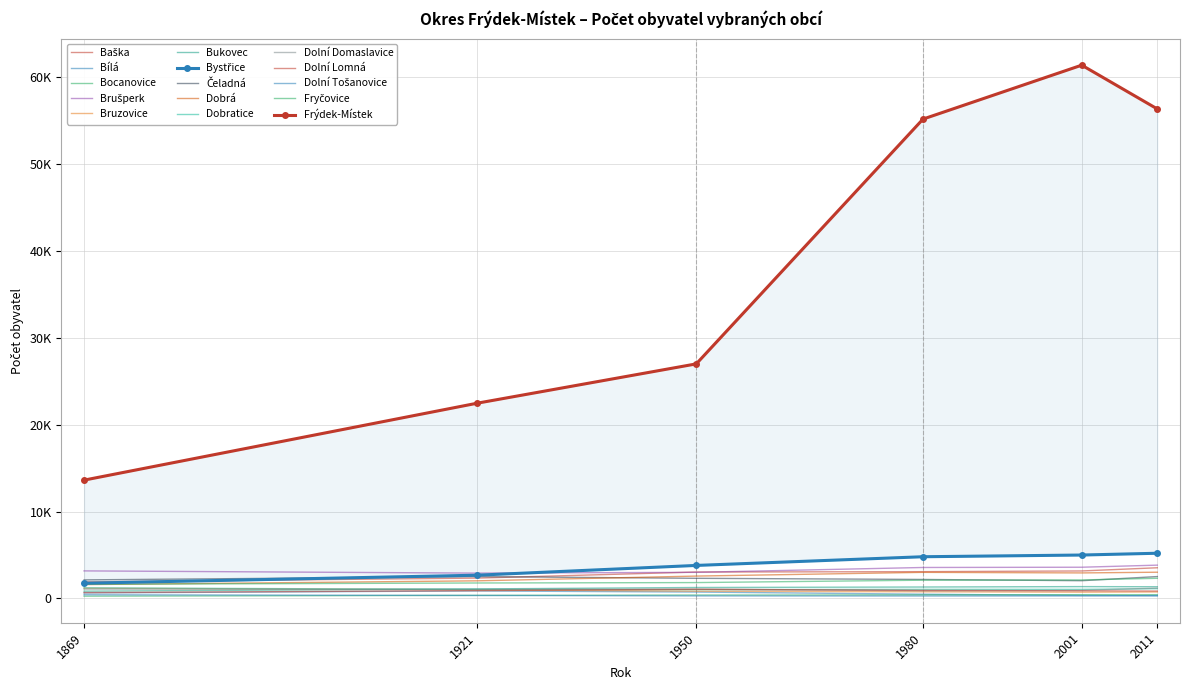

What is the difference between the Počet obyvatel 1980 values at Bocanovice and Brušperk?

3162